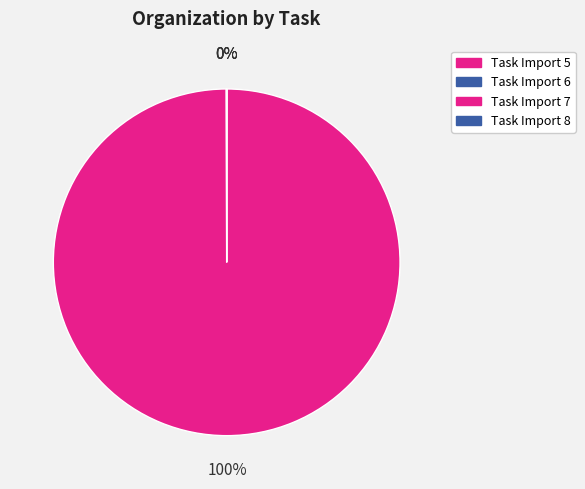

Approximately how many times larger is the value at Task Import 6 compared to Task Import 8?

1.9